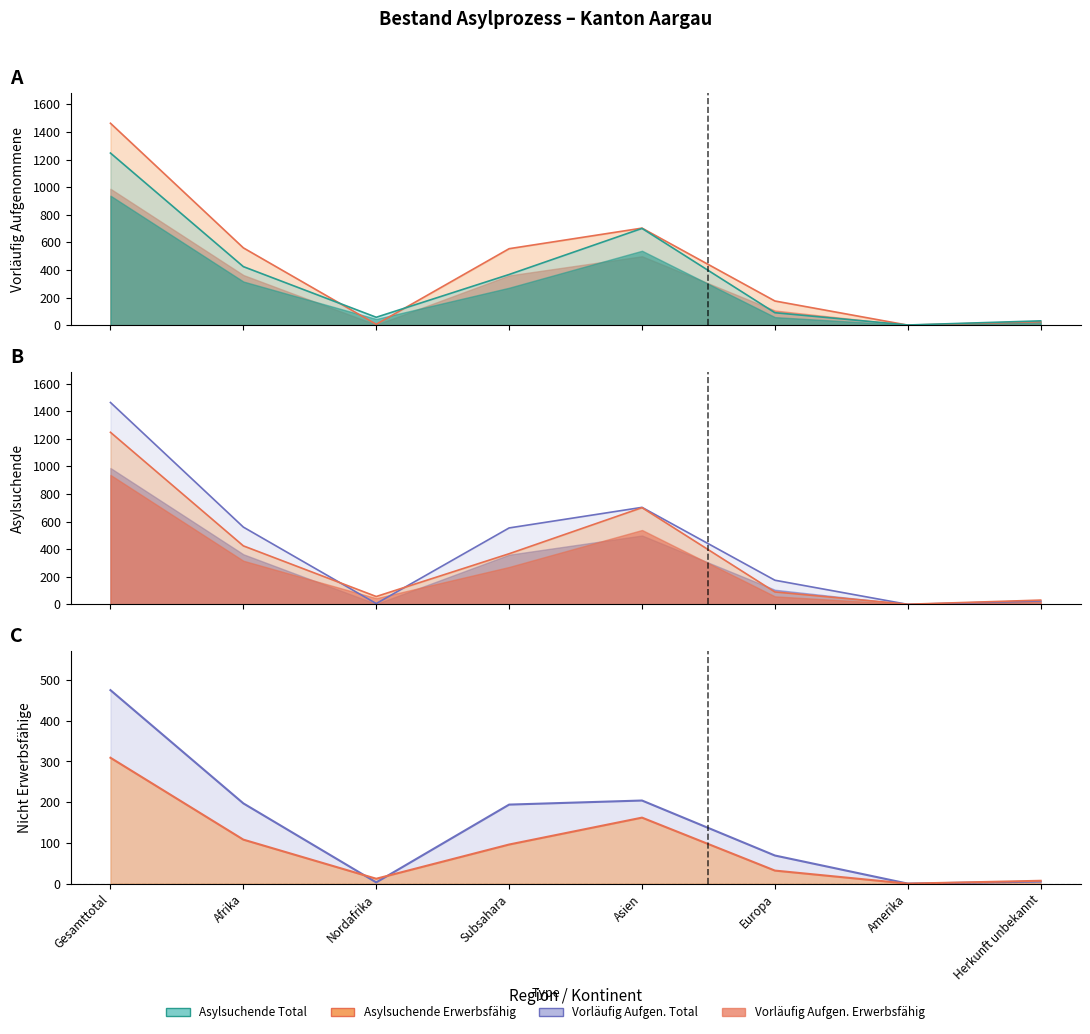

What is the difference between the second highest and minimum values in the Vorläufig Aufgen. Total series?

703